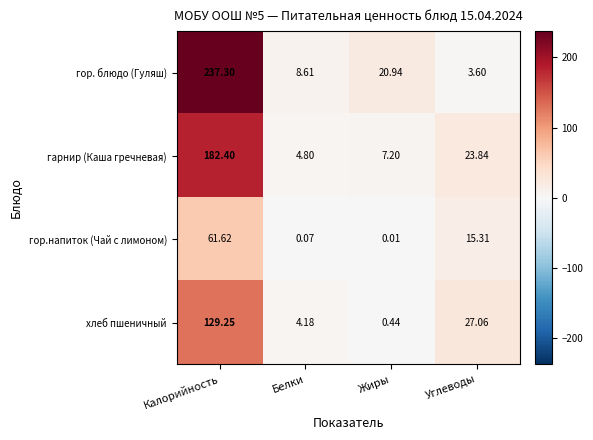

At which category is the sum across all series the highest?

Калорийность